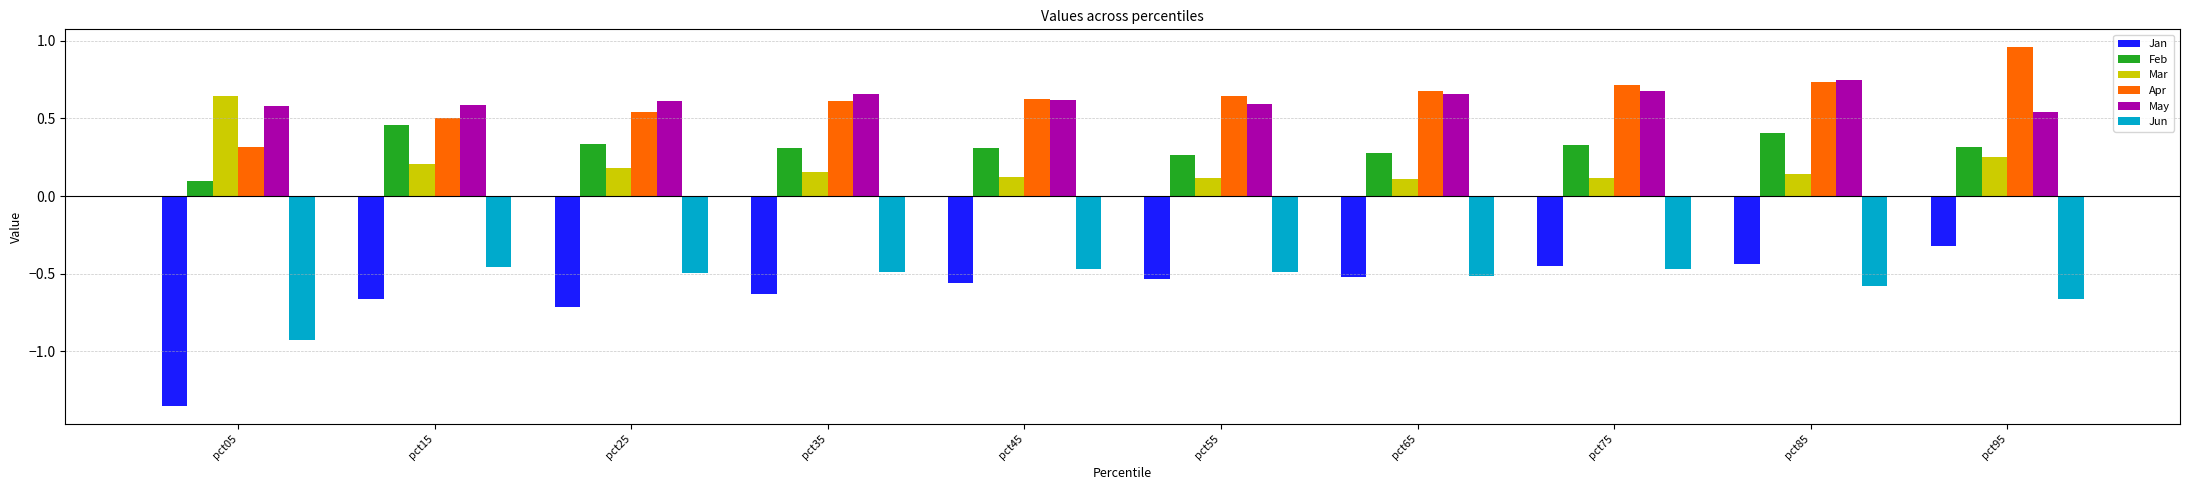

Which category has the highest value in the Feb series?

pct15